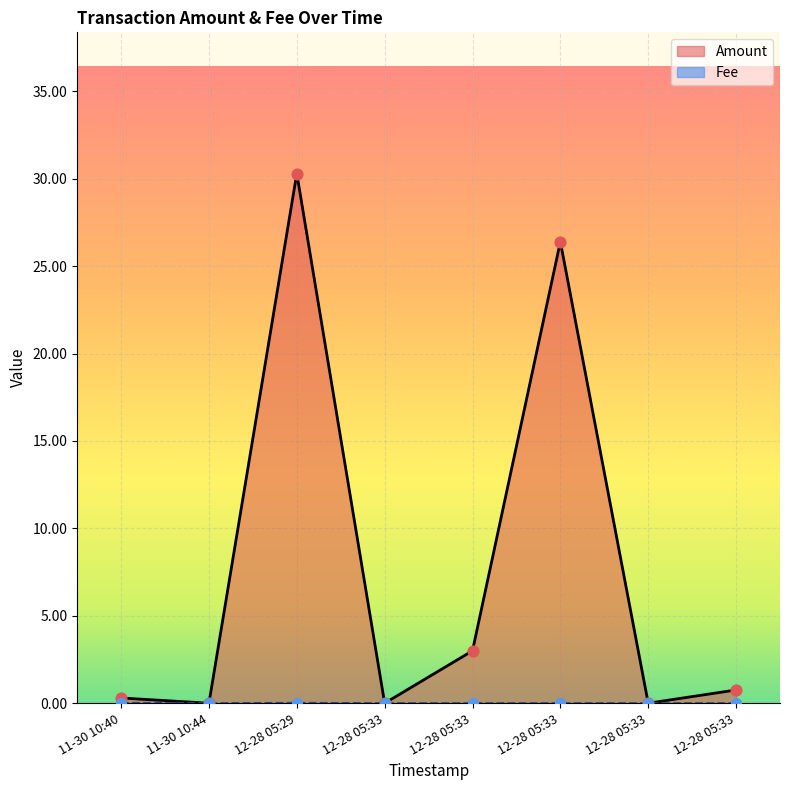

How many lines are shown in the chart?

2